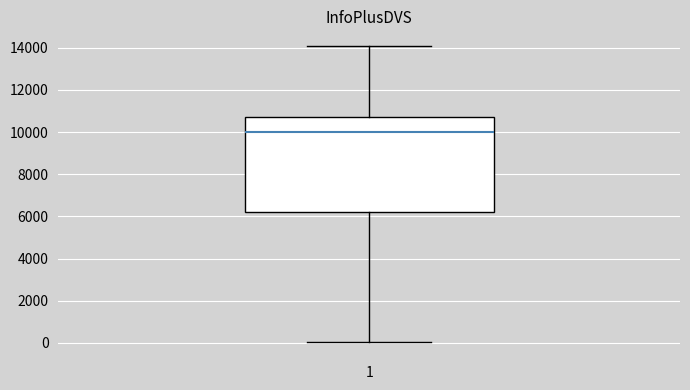

Read this box plot against the y-axis: the position of the median line, the range covered by the box, and the ends of both whiskers. The values are not printed on the chart, so give them approximately, as read against the axis.

median 10000, box 6200 to 10800, whiskers 0 to 14000